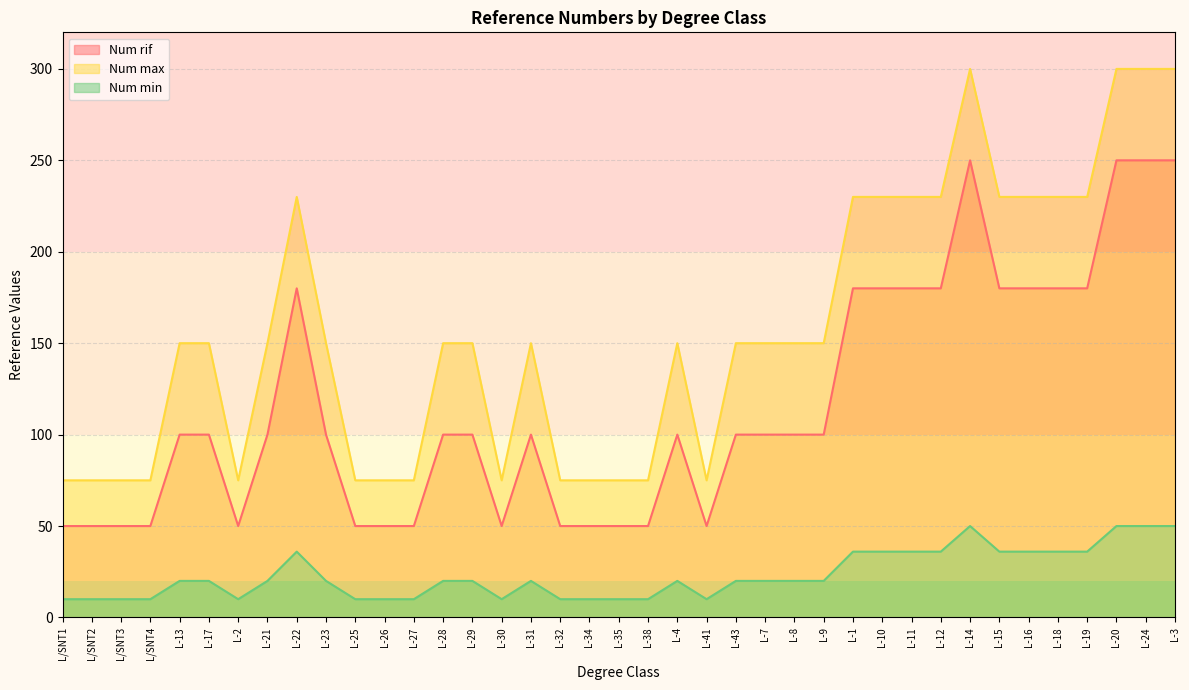

At which label does Num min reach its minimum?

L/SNT1